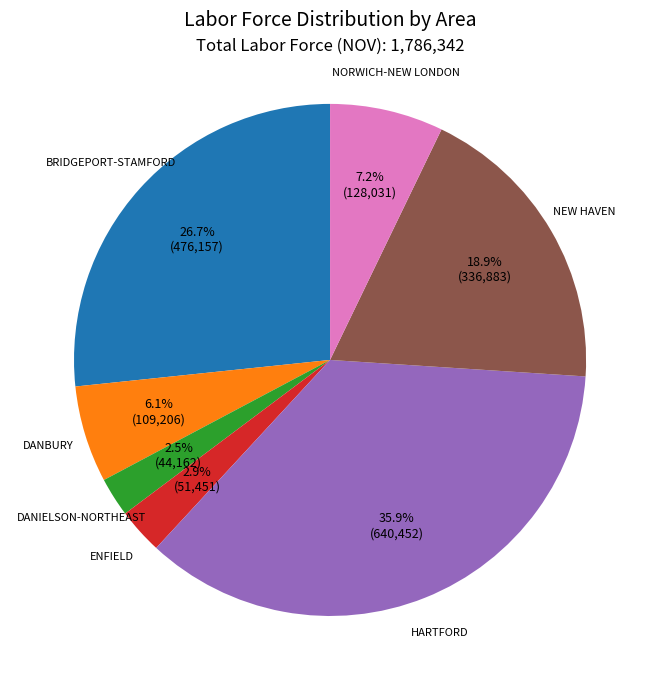

How many slices are in this pie chart?

7